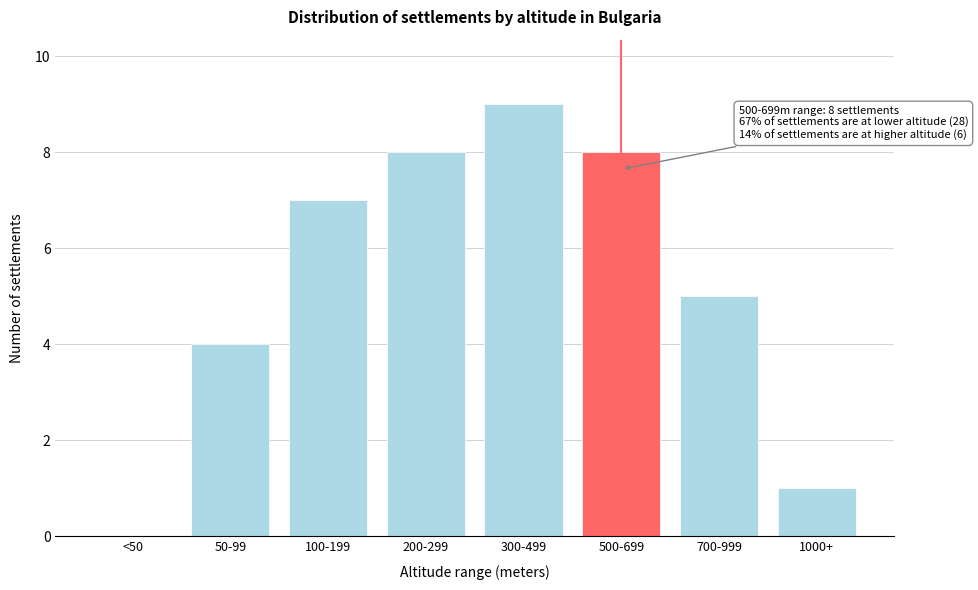

Reading left to right, what are all the values shown in this chart?

<50=0	50-99=4	100-199=7	200-299=8	300-499=9	500-699=8	700-999=5	1000+=1